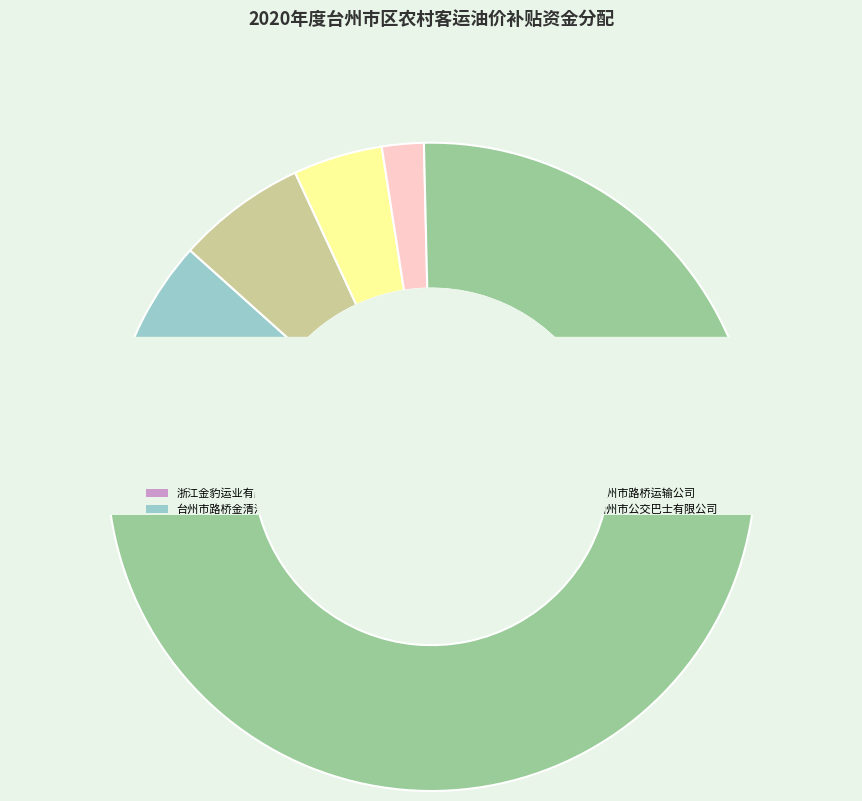

Is the sum of 台州市路桥金清汽车运输有限公司 and 台州市公交巴士有限公司 greater than half?

Yes